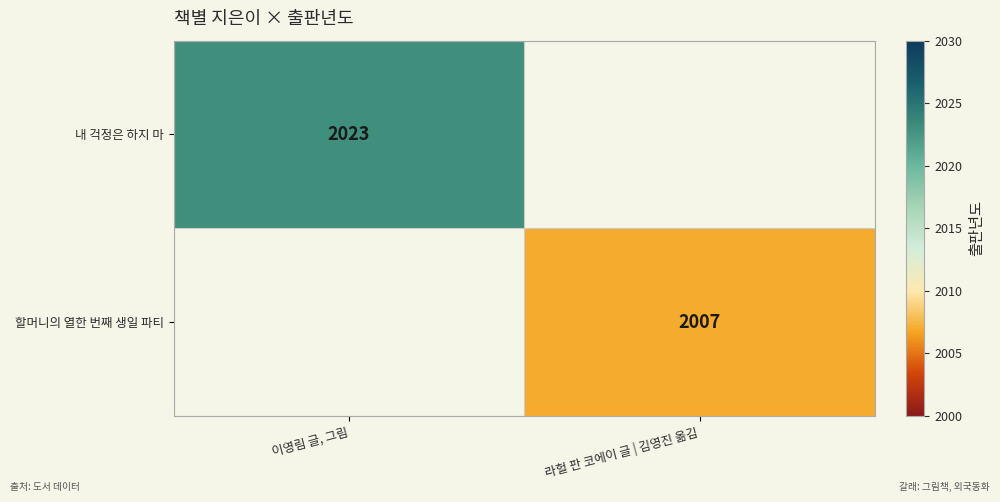

At which category does the chart reach its peak across all series?

이영림 글, 그림